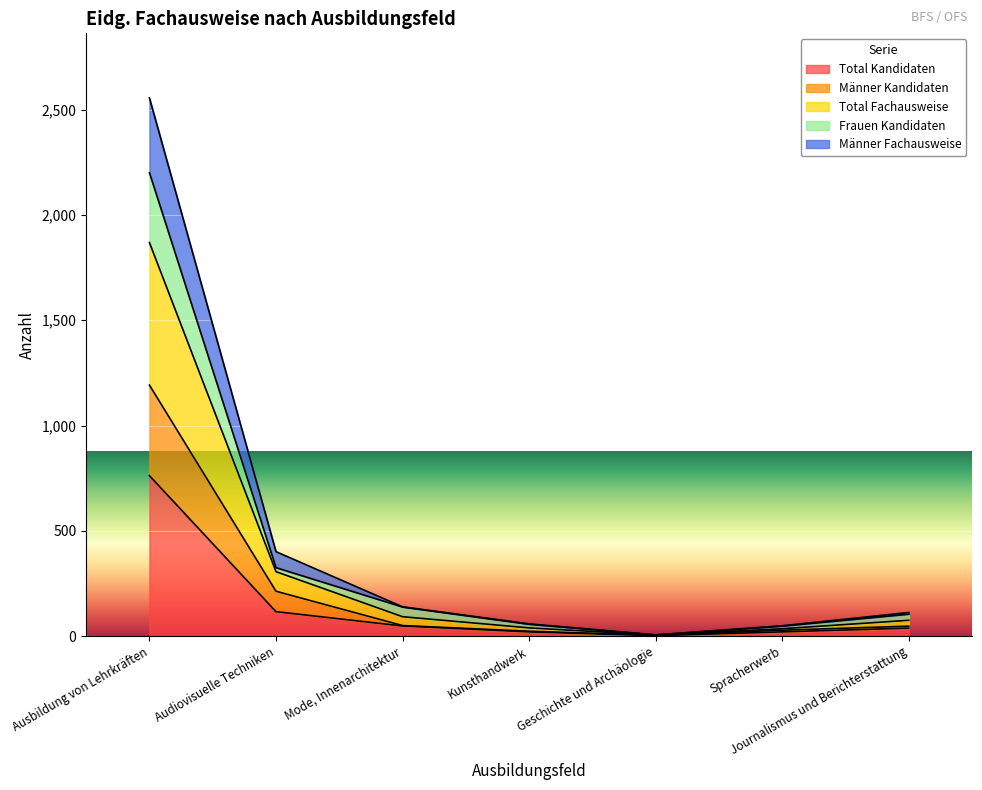

What is the maximum value for Total Kandidaten?

762